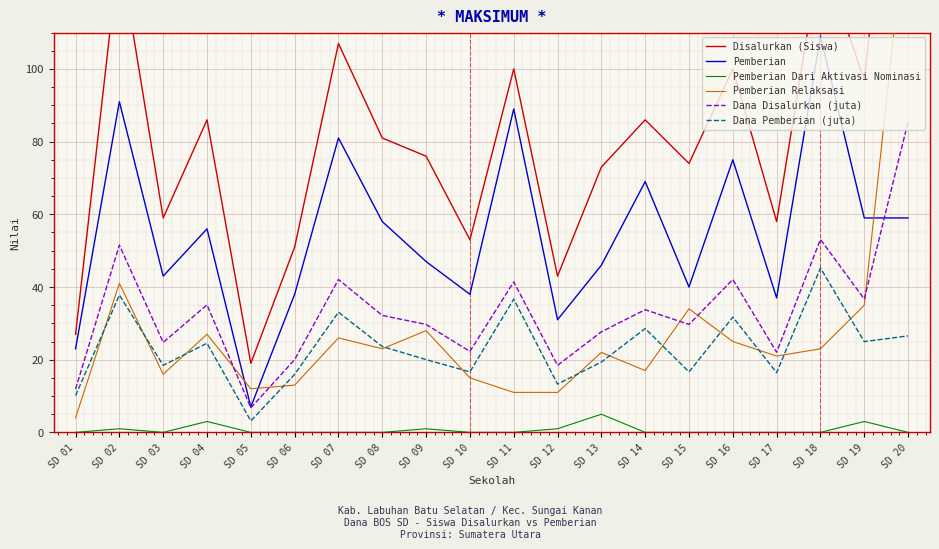

Reading left to right, extract all data points from this chart.

Disalurkan (Siswa): SD 01=27.0	SD 02=133.0	SD 03=59.0	SD 04=86.0	SD 05=19.0	SD 06=51.0	SD 07=107.0	SD 08=81.0	SD 09=76.0	SD 10=53.0	SD 11=100.0	SD 12=43.0	SD 13=73.0	SD 14=86.0	SD 15=74.0	SD 16=100.0	SD 17=58.0	SD 18=132.0	SD 19=97.0	SD 20=205.0
Pemberian: SD 01=23.0	SD 02=91.0	SD 03=43.0	SD 04=56.0	SD 05=7.0	SD 06=38.0	SD 07=81.0	SD 08=58.0	SD 09=47.0	SD 10=38.0	SD 11=89.0	SD 12=31.0	SD 13=46.0	SD 14=69.0	SD 15=40.0	SD 16=75.0	SD 17=37.0	SD 18=109.0	SD 19=59.0	SD 20=59.0
Pemberian Dari Aktivasi Nominasi: SD 01=0.0	SD 02=1.0	SD 03=0.0	SD 04=3.0	SD 05=0.0	SD 06=0.0	SD 07=0.0	SD 08=0.0	SD 09=1.0	SD 10=0.0	SD 11=0.0	SD 12=1.0	SD 13=5.0	SD 14=0.0	SD 15=0.0	SD 16=0.0	SD 17=0.0	SD 18=0.0	SD 19=3.0	SD 20=0.0
Pemberian Relaksasi: SD 01=4.0	SD 02=41.0	SD 03=16.0	SD 04=27.0	SD 05=12.0	SD 06=13.0	SD 07=26.0	SD 08=23.0	SD 09=28.0	SD 10=15.0	SD 11=11.0	SD 12=11.0	SD 13=22.0	SD 14=17.0	SD 15=34.0	SD 16=25.0	SD 17=21.0	SD 18=23.0	SD 19=35.0	SD 20=146.0
Dana Disalurkan (juta): SD 01=11.9	SD 02=51.5	SD 03=24.8	SD 04=35.1	SD 05=6.8	SD 06=20.0	SD 07=42.1	SD 08=32.2	SD 09=29.7	SD 10=22.3	SD 11=41.4	SD 12=18.4	SD 13=27.7	SD 14=33.8	SD 15=29.7	SD 16=42.1	SD 17=22.1	SD 18=53.1	SD 19=36.7	SD 20=85.5
Dana Pemberian (juta): SD 01=10.1	SD 02=37.8	SD 03=18.4	SD 04=24.5	SD 05=3.1	SD 06=16.0	SD 07=33.1	SD 08=23.6	SD 09=20.0	SD 10=16.6	SD 11=36.7	SD 12=13.3	SD 13=19.4	SD 14=28.6	SD 15=16.6	SD 16=31.7	SD 17=16.4	SD 18=45.2	SD 19=25.0	SD 20=26.6